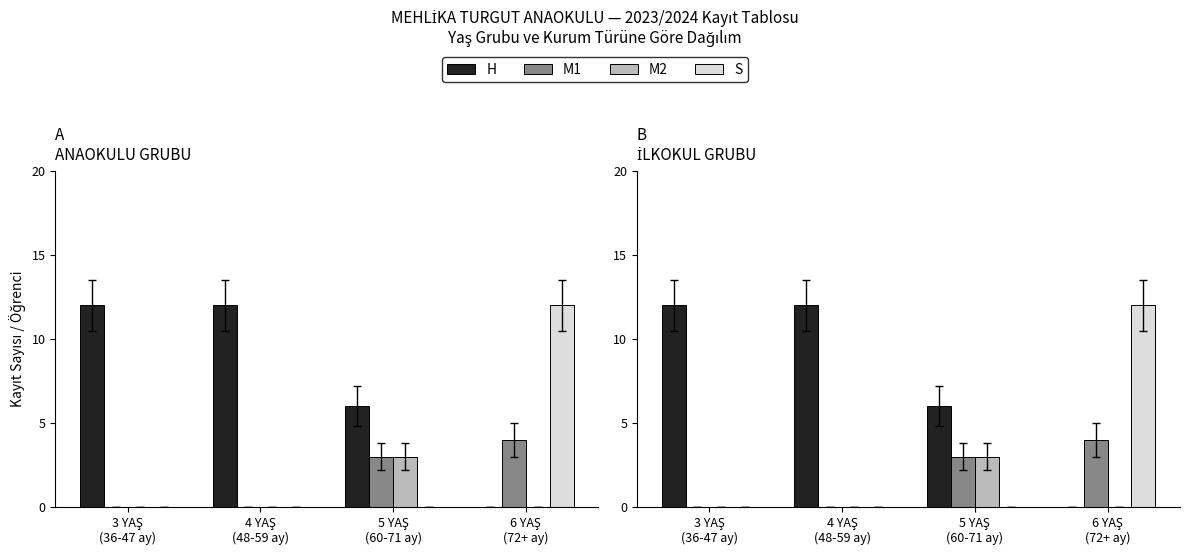

At which category does the chart reach its peak across all series?

3 YAŞ
(36-47 ay)